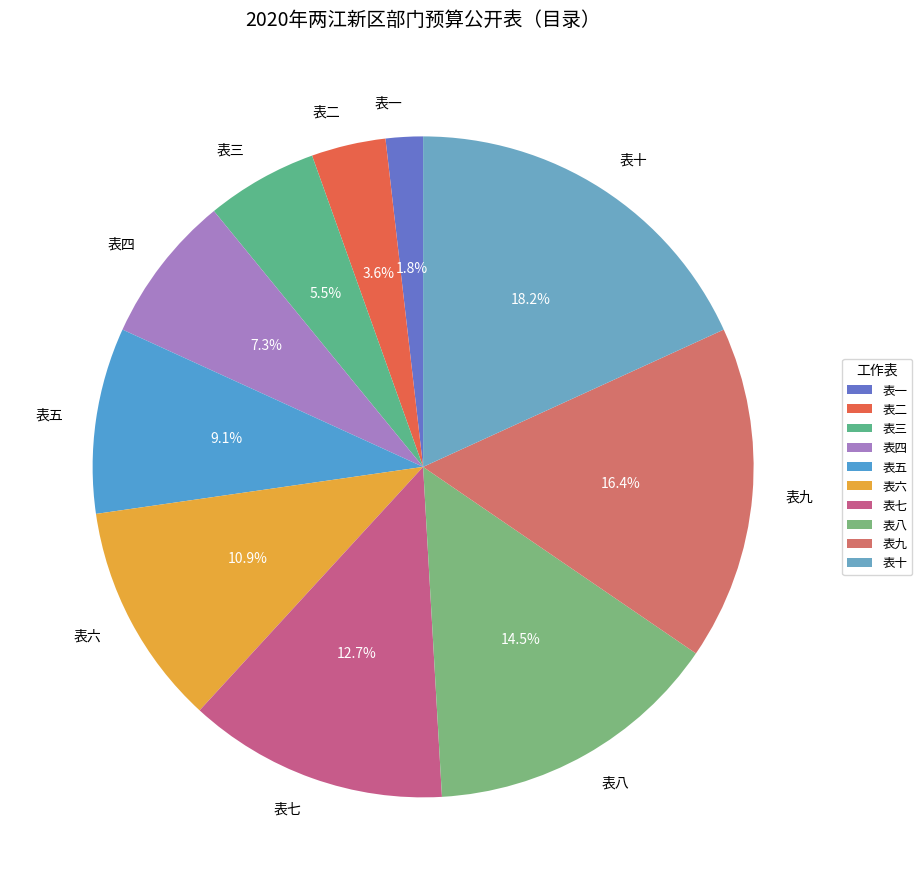

To the nearest percent, what is the difference between the 表六 and 表五 slice percentages?

2%